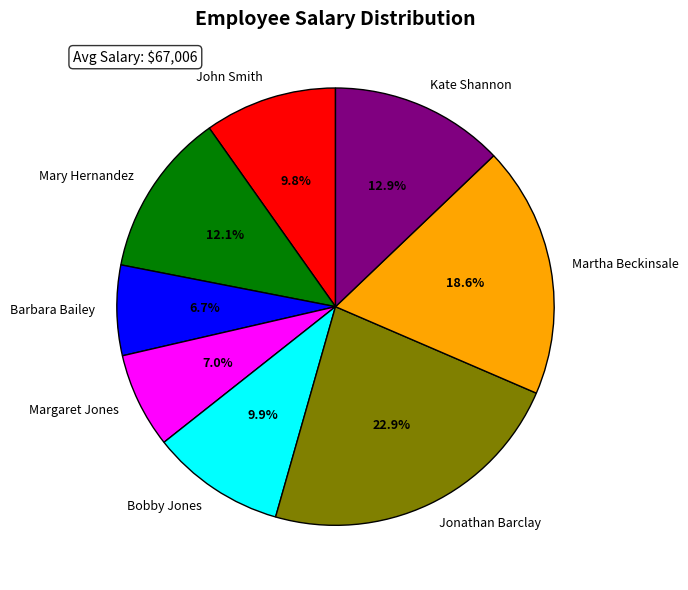

Does Martha Beckinsale represent more than half of the total?

No